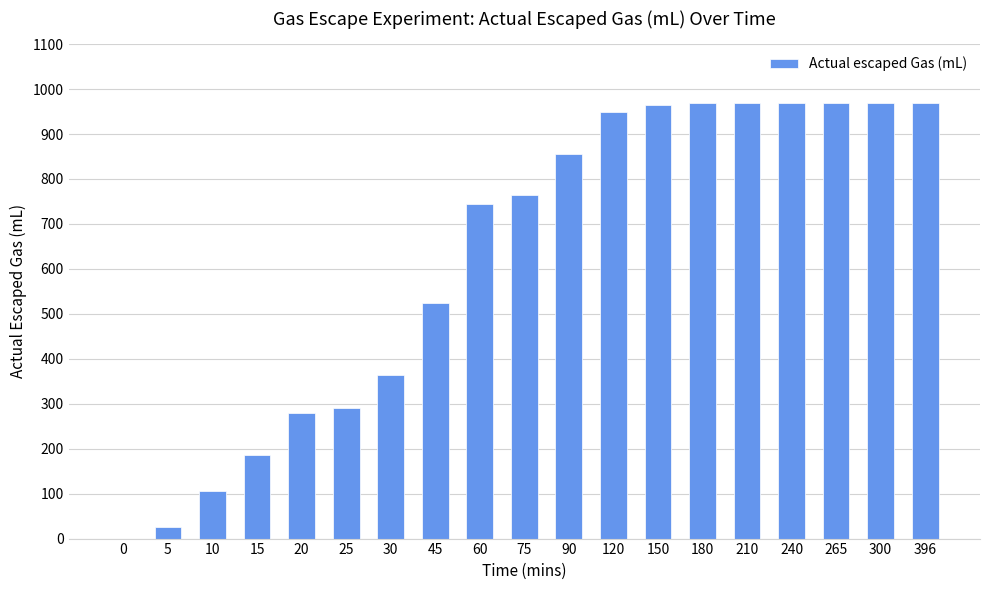

Reading left to right, transcribe all the data shown in this chart.

0	25	105	185	280	290	365	525	745	765	855	950	965	970	970	970	970	970	970